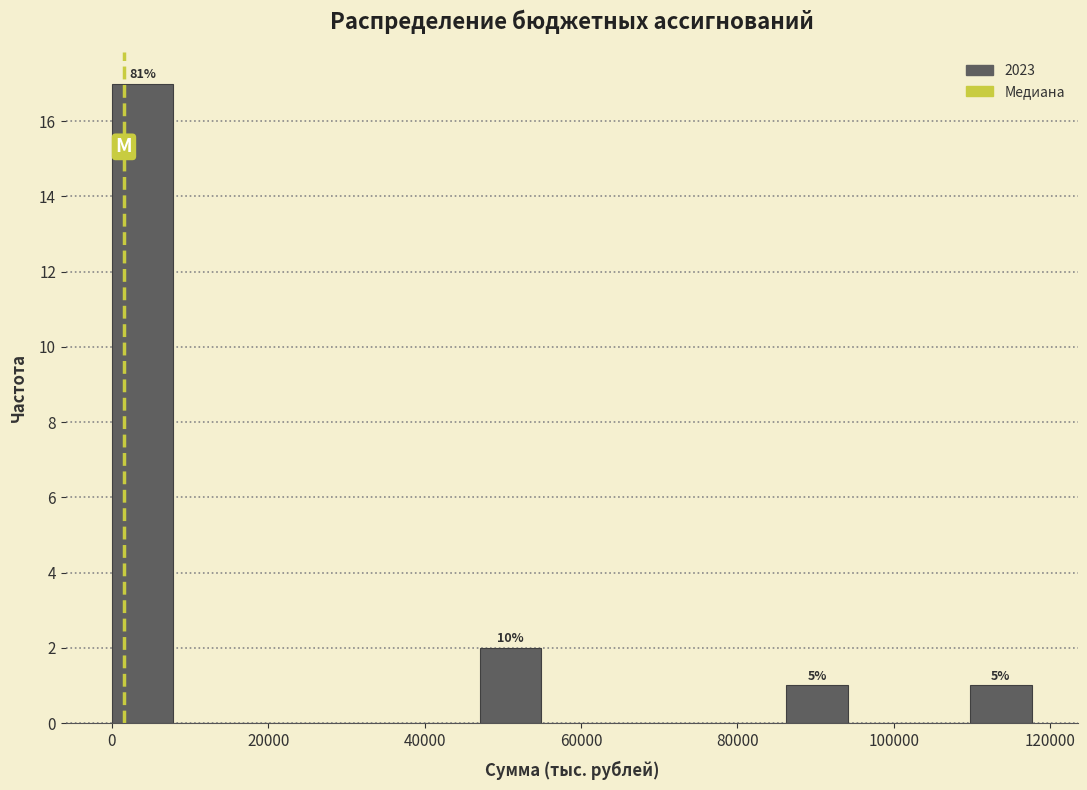

Read against the x-axis, roughly where is the centre of the tallest bar?

4000